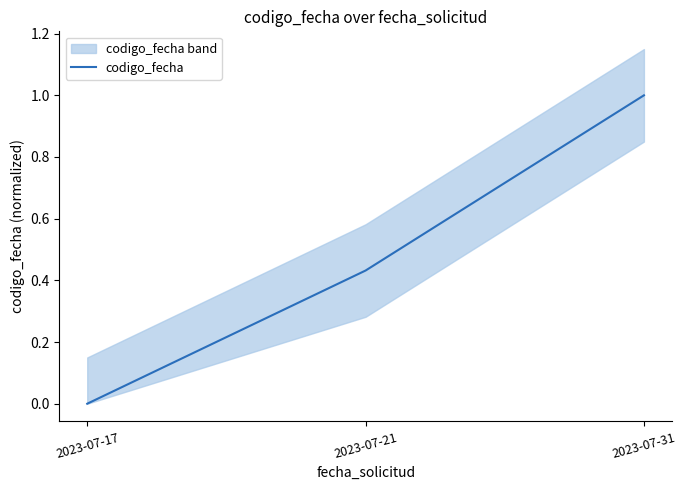

What is the greatest value displayed?

1.0